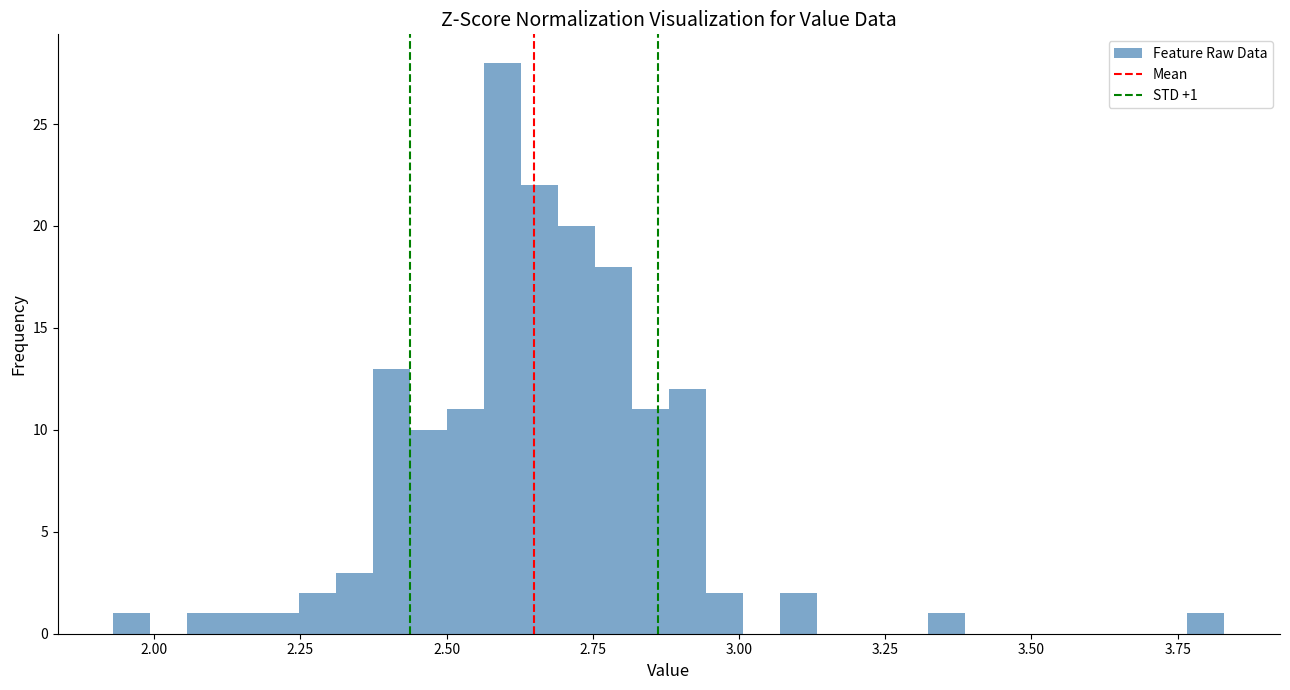

Around what value on the x-axis is the tallest bar? Give the approximate position of its centre, as read against the axis.

2.60